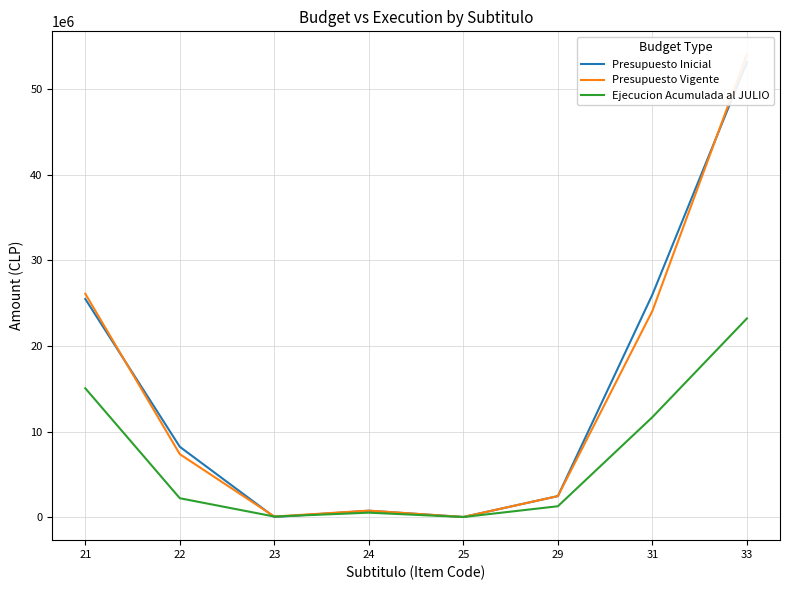

Reading left to right, what are all the values shown in this chart?

Presupuesto Inicial: 25497320	8212274	10	736070	6558	2447730	26012500	53184868
Presupuesto Vigente: 26108186	7350479	57157	749322	6507	2447730	24103984	54089001
Ejecucion Acumulada al JULIO: 15054161	2197314	57146	509767	44	1261075	11679994	23220049